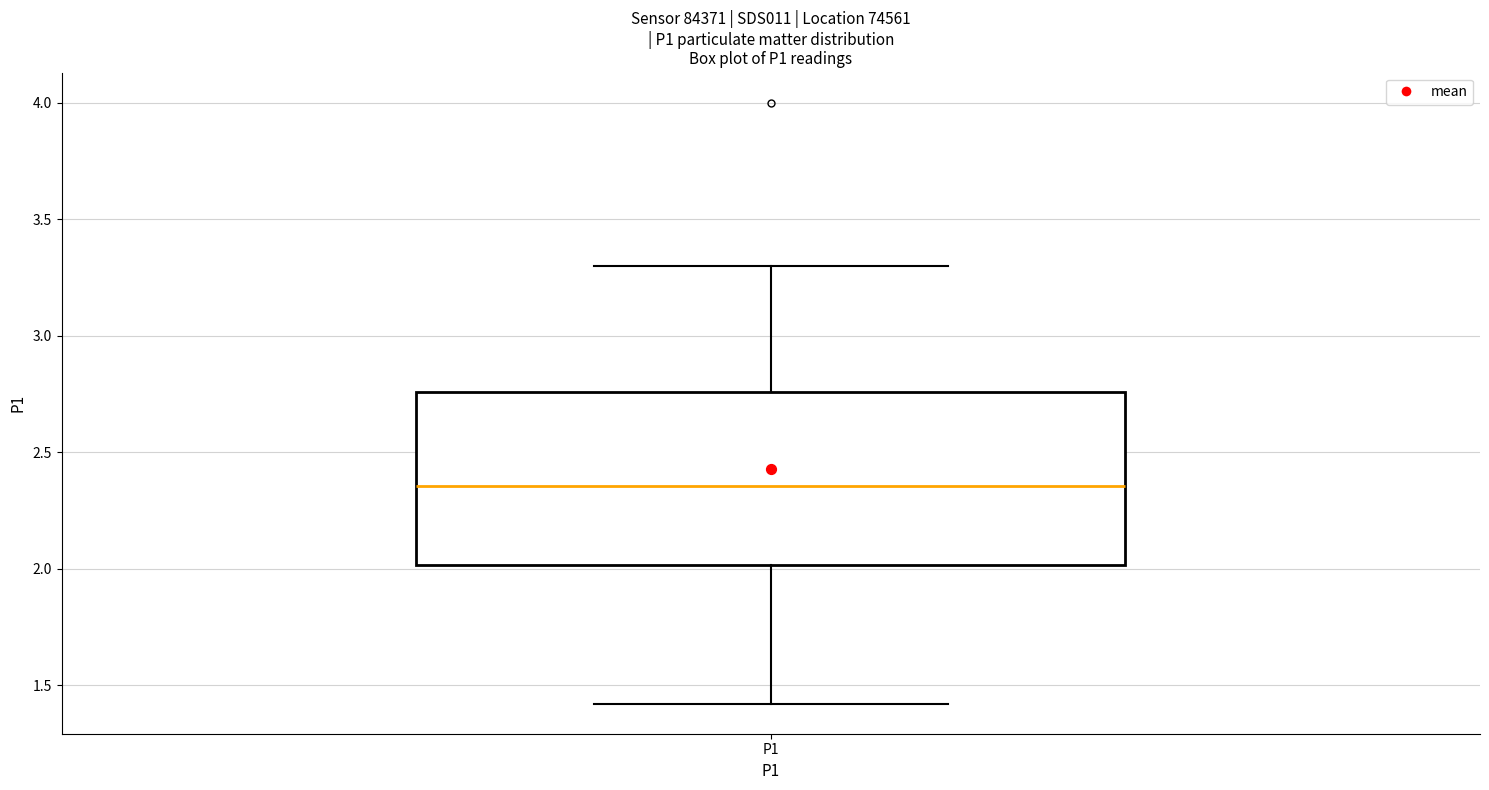

Where is the lower edge of the box for P1 on the y-axis? The values are not printed on the chart, so give them approximately, as read against the axis.

2.00